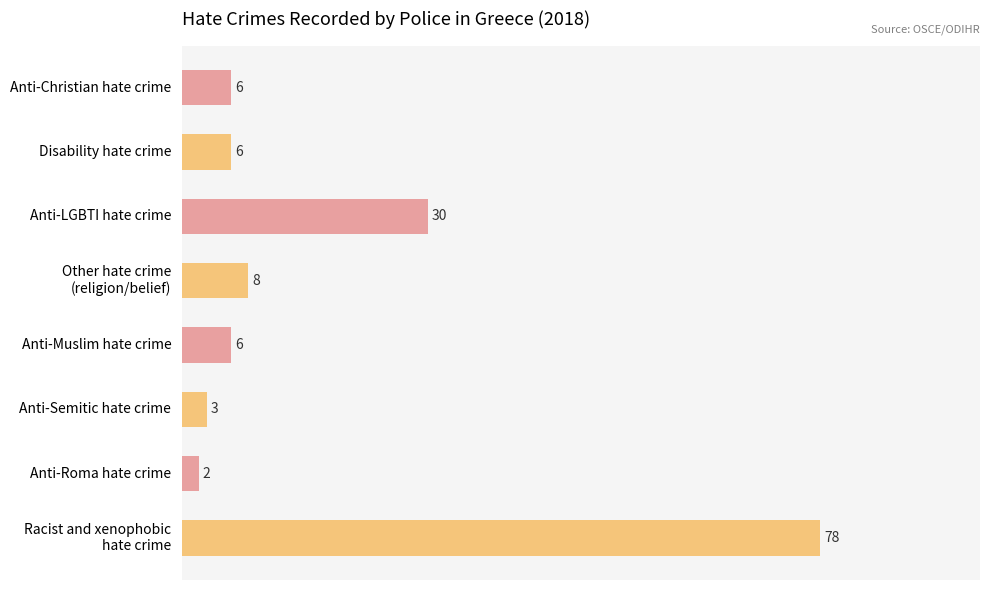

What is the label of the 2nd bar from the bottom?

Anti-Roma hate crime